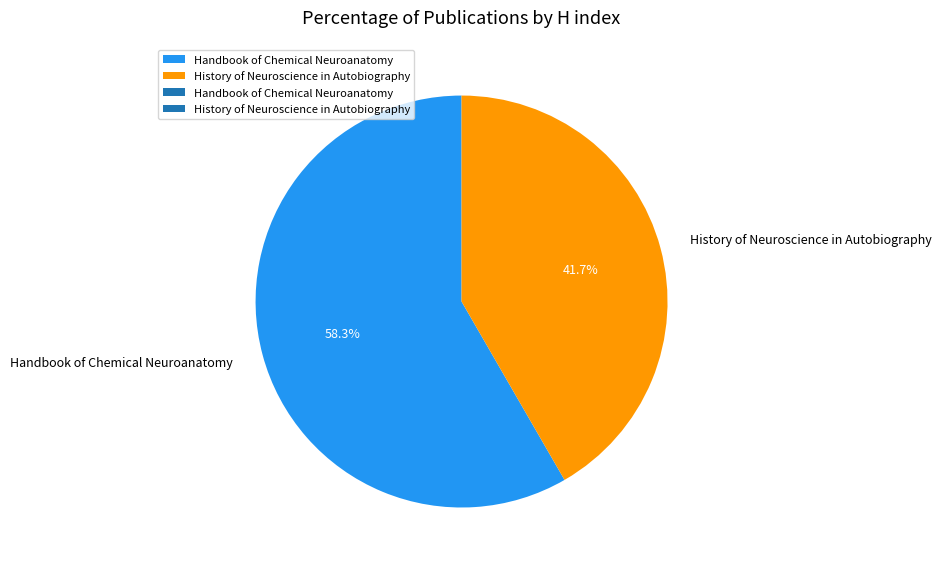

To the nearest percent, what portion does History of Neuroscience in Autobiography represent?

42%